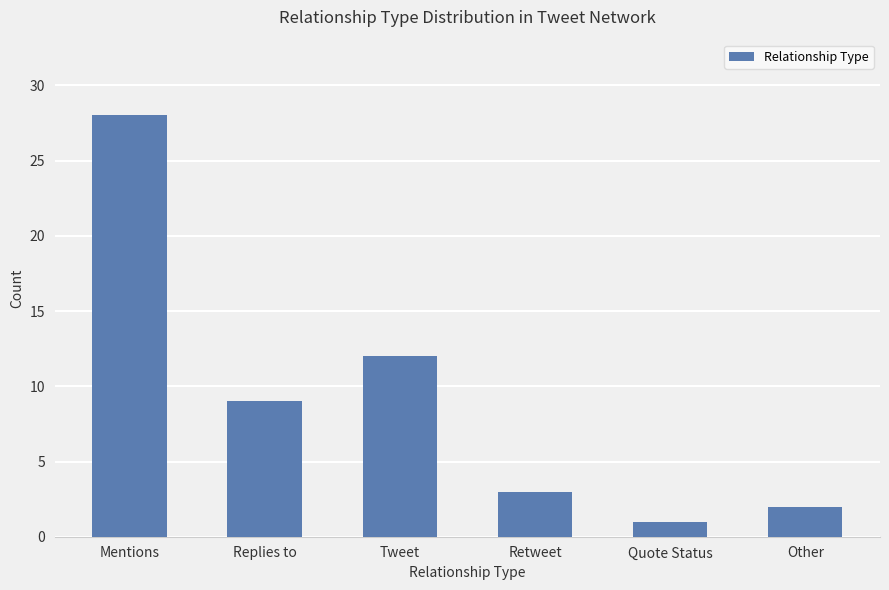

Is it true that the value at Retweet is 5?

False